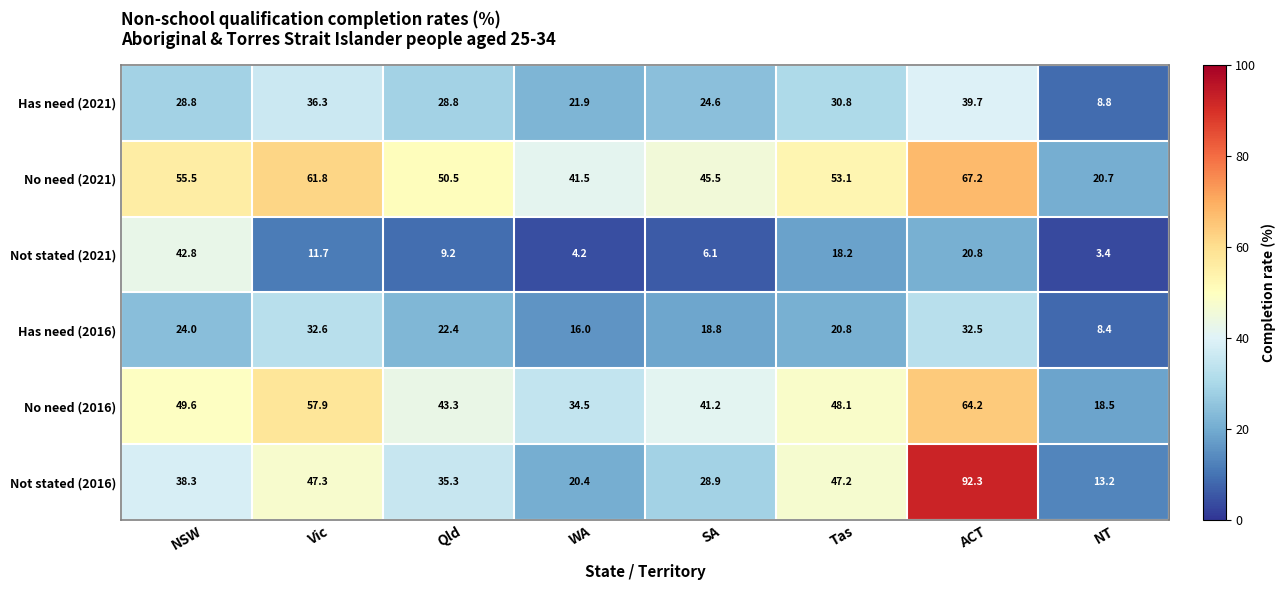

What value does the Has need (2016) series have at Vic?

32.6